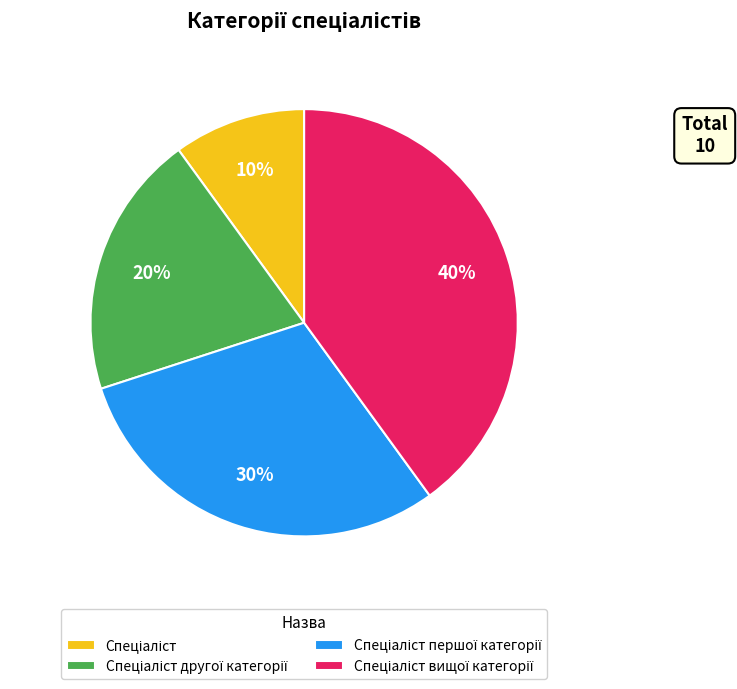

To the nearest percent, what is the difference between the largest and smallest slice percentages?

30%